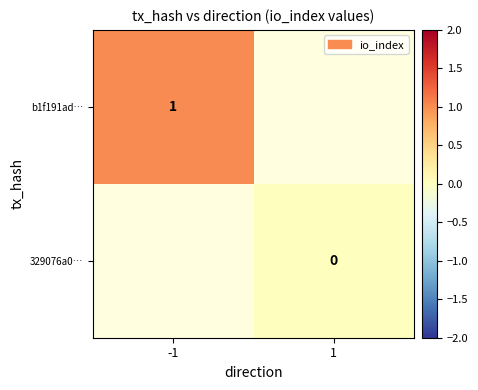

The b1f191ad… series shows 0 at -1. True or false?

False